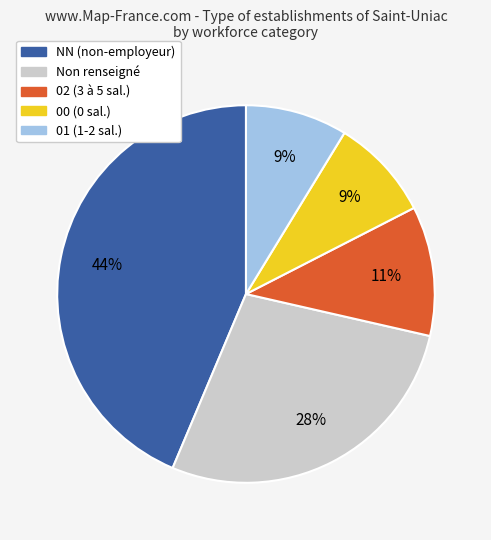

To the nearest percent, what is the difference between the largest and smallest slice percentages?

35%